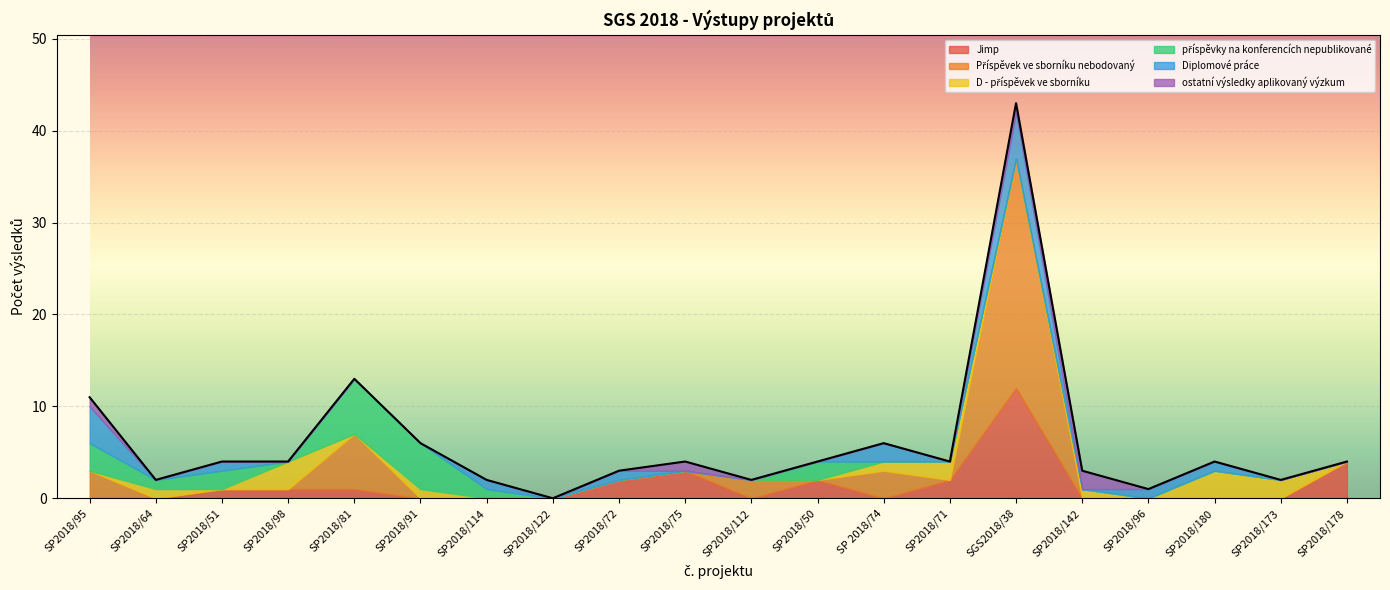

What is the label of the 19th point from the right?

SP2018/64